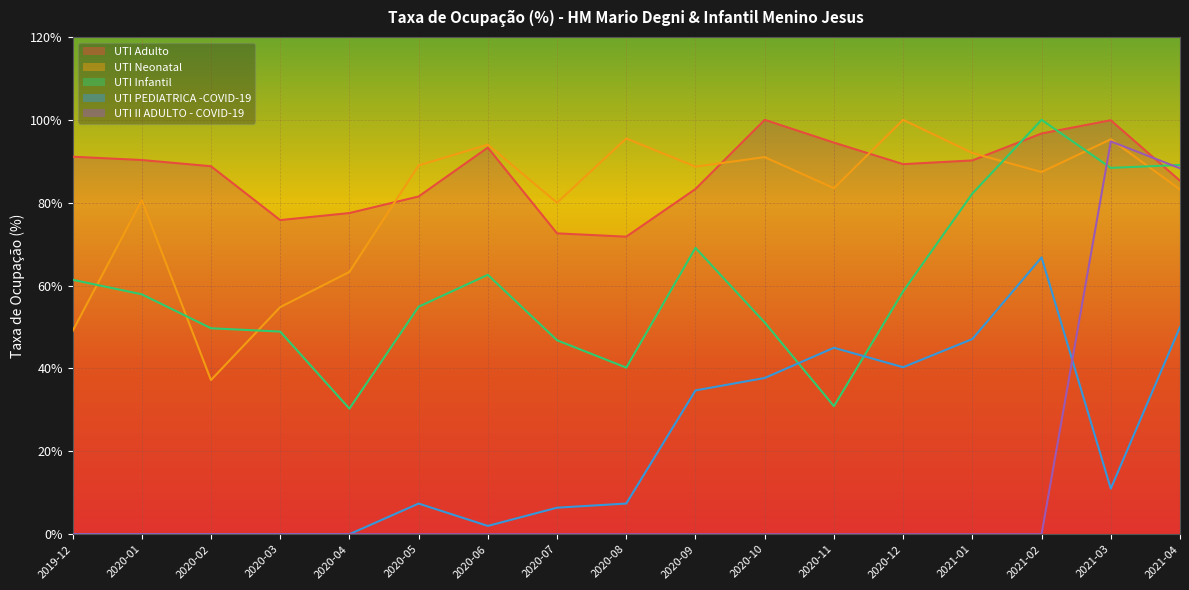

Count the number of categories in the chart.

17